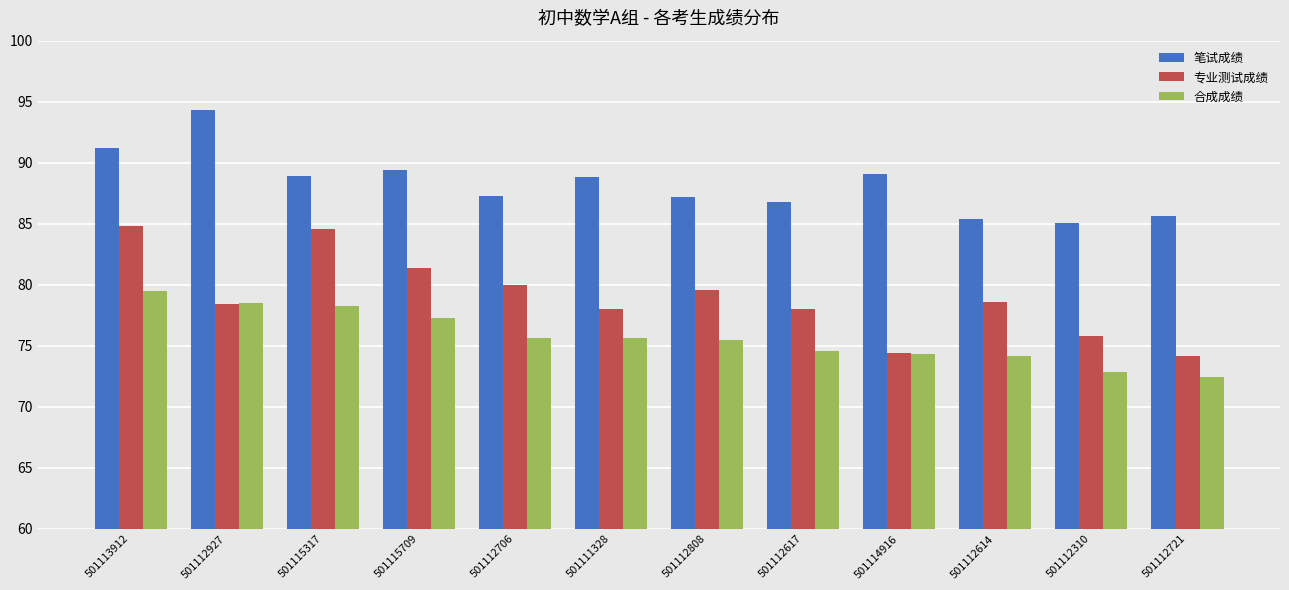

What is the spread (max minus min) of values at 501112808?

11.8